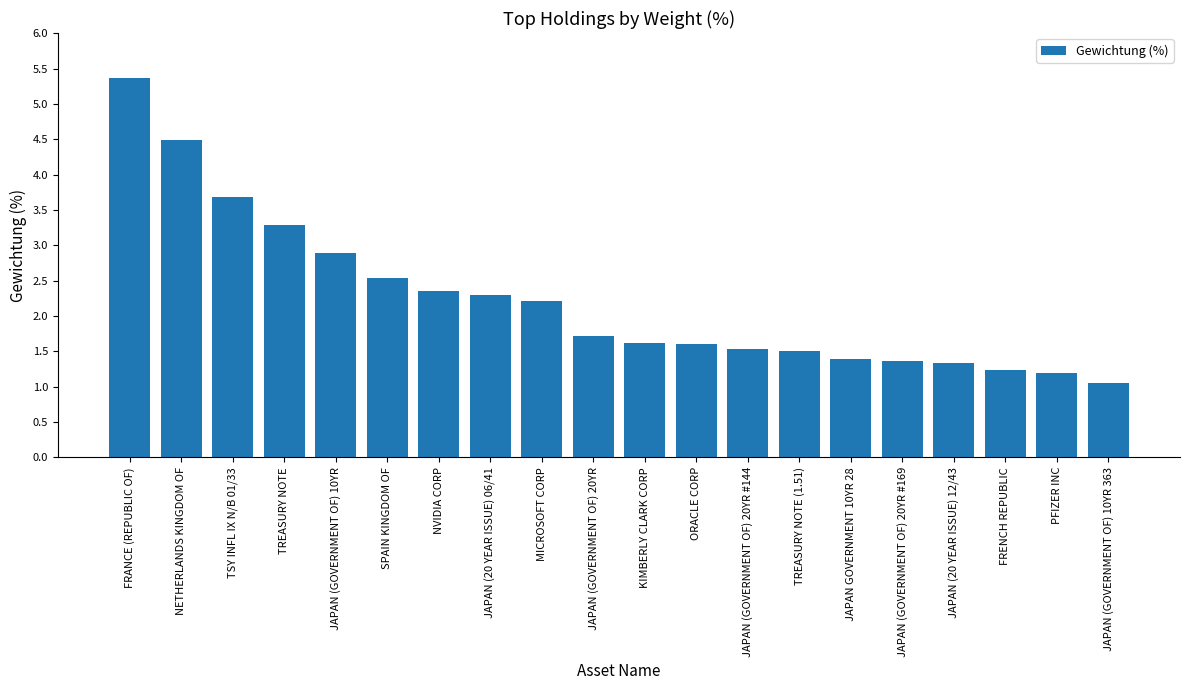

The chart shows a value of 3.3 at SPAIN KINGDOM OF. True or false?

False